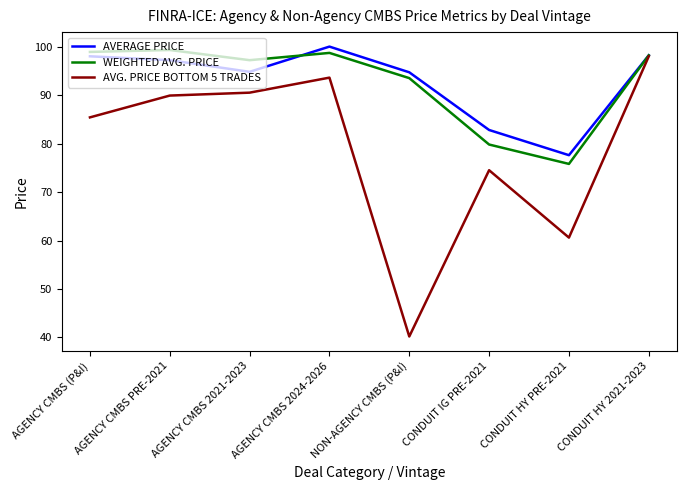

Where is the first local minimum for AVERAGE PRICE?

AGENCY CMBS 2021-2023